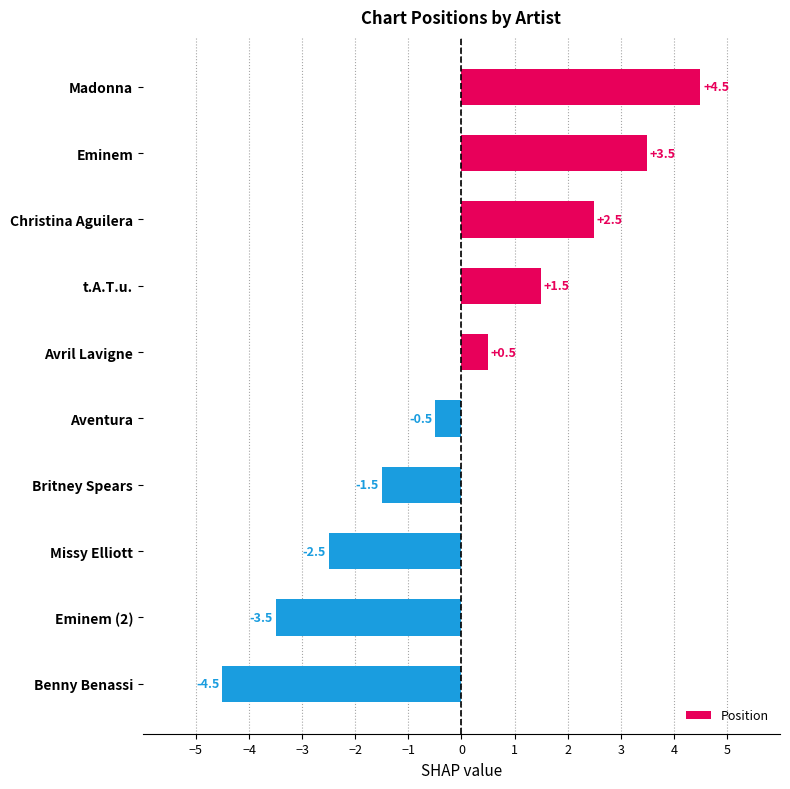

Reading bottom to top, list all the values displayed in this chart.

-4.5	-3.5	-2.5	-1.5	-0.5	0.5	1.5	2.5	3.5	4.5